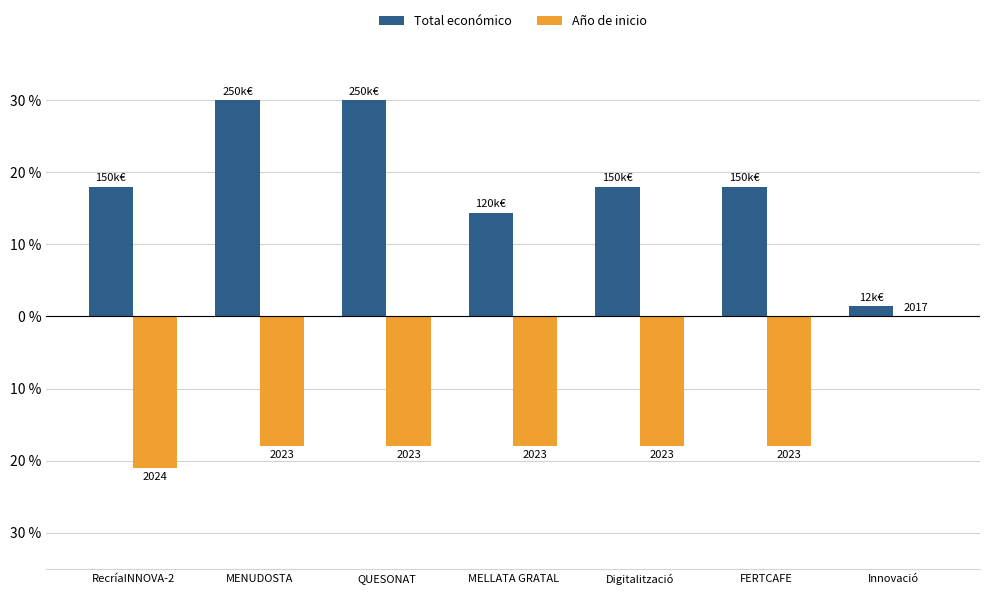

What is the label of the 2nd bar from the right?

FERTCAFE